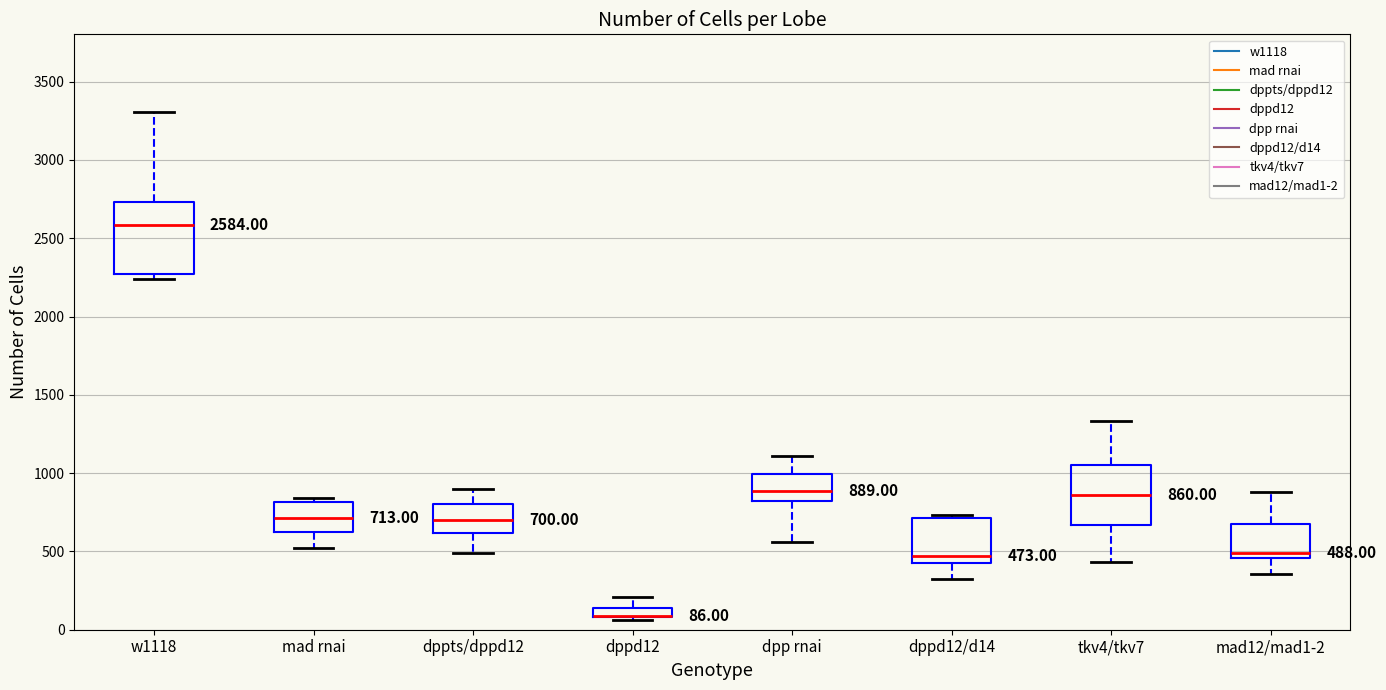

Comparing the boxes themselves (not the whiskers), which one is the tallest?

w1118